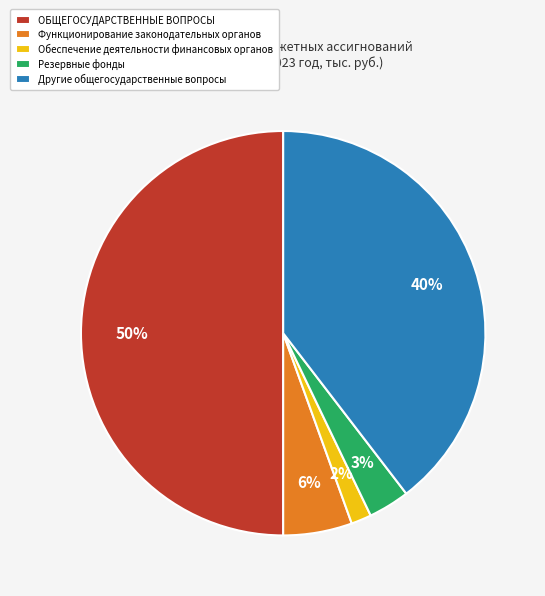

How many slices are in this pie chart?

5